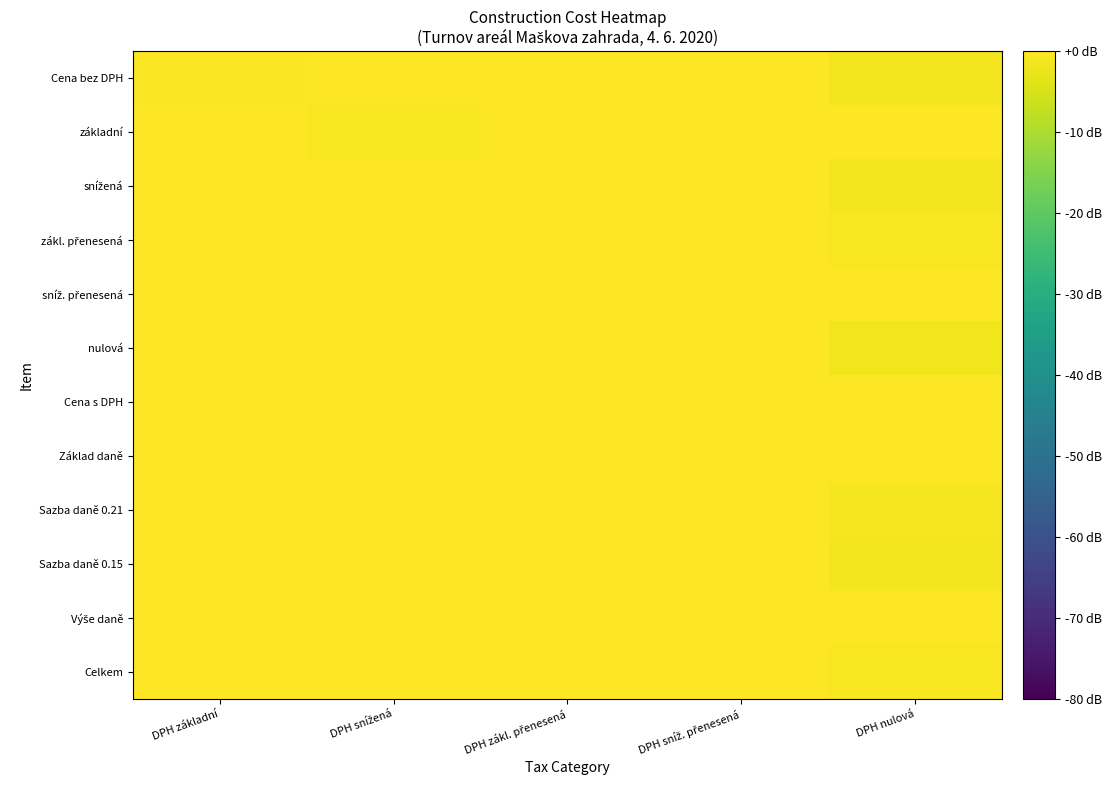

Which series changed the most between DPH snížená and DPH zákl. přenesená?

základní